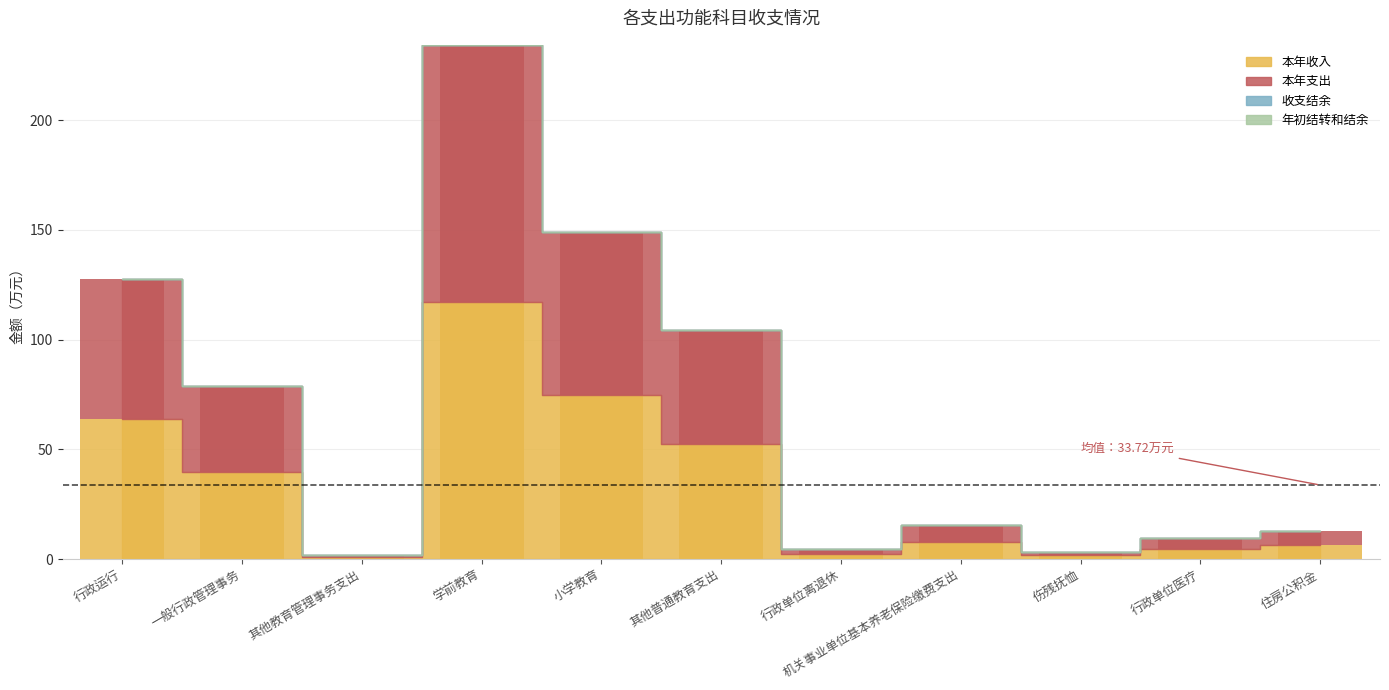

What is the average value of the 本年收入 series?

33.7